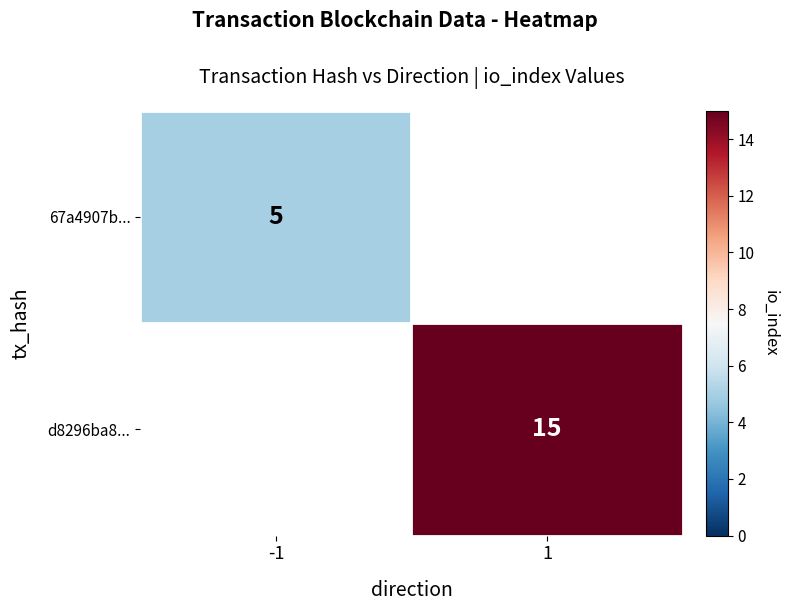

Is it true that 67a4907b... equals 9 at -1?

False